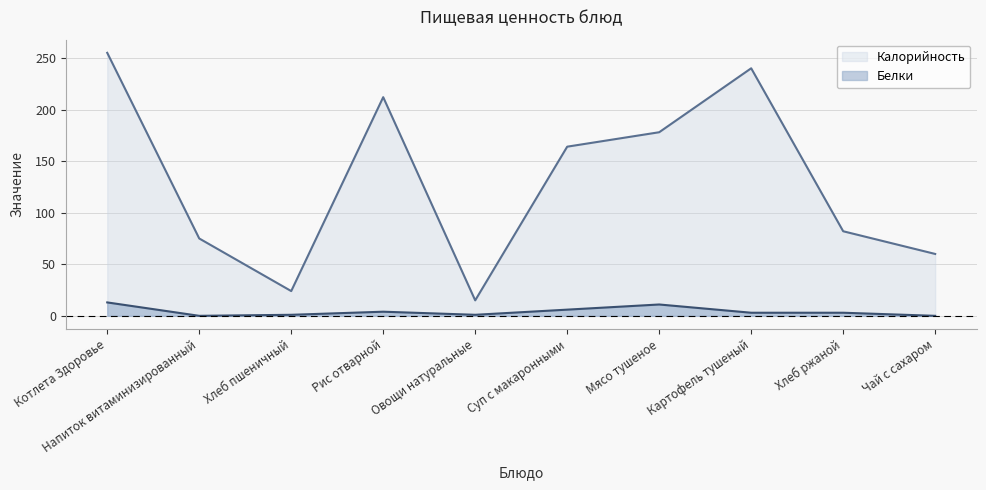

Which series has the largest range (max minus min)?

Калорийность